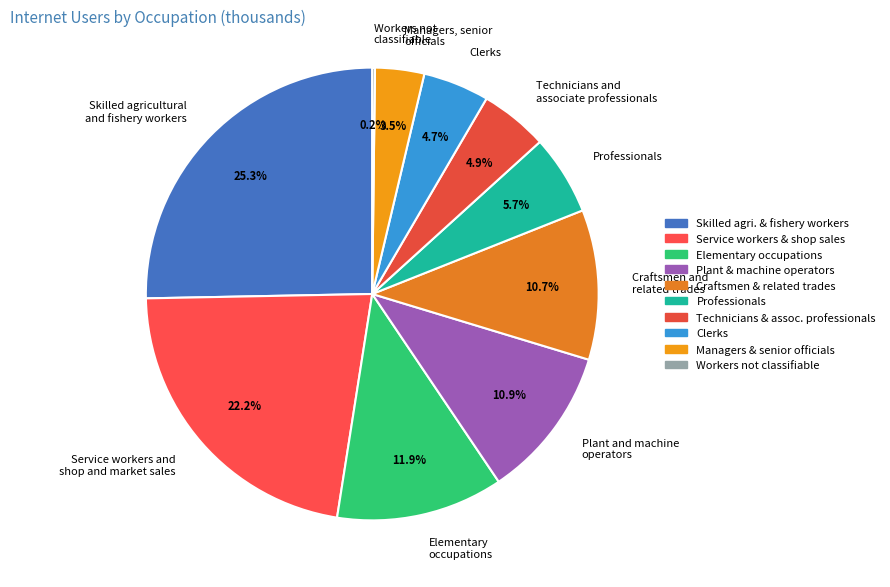

Is there a majority slice in this chart?

No